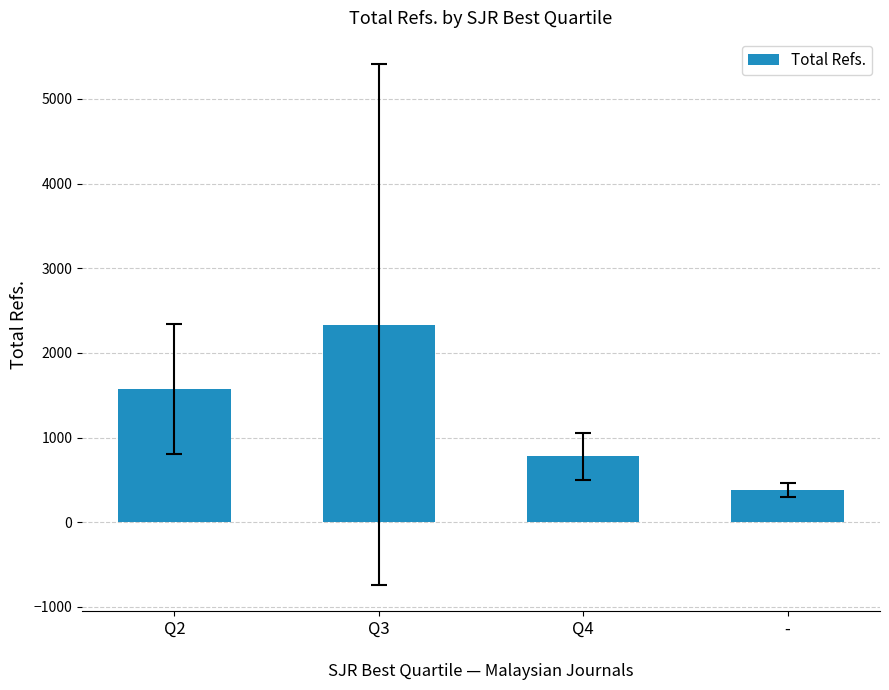

How many bars are there in total?

4